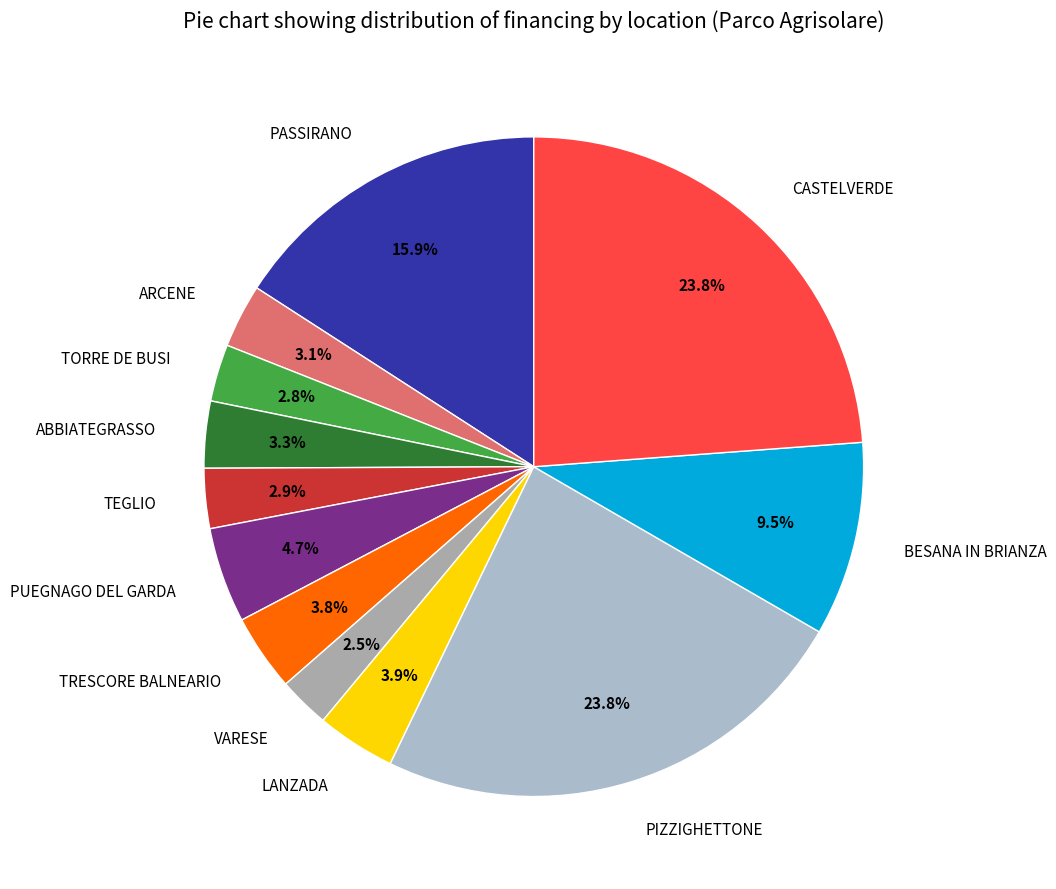

How many segments does this pie chart have?

12